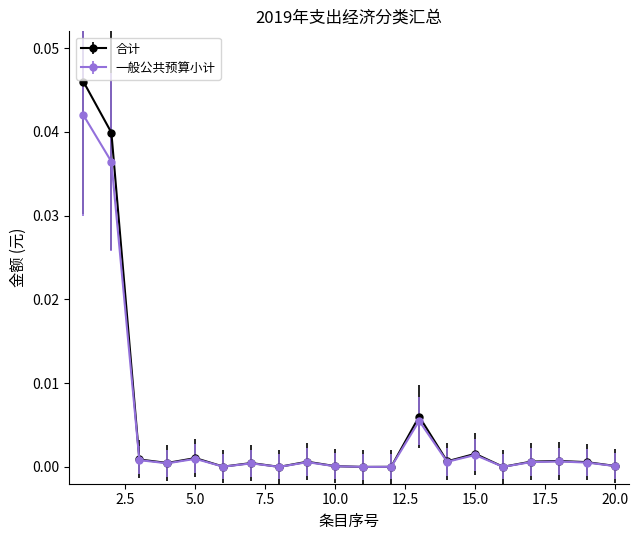

Which series has the widest spread of values?

合计